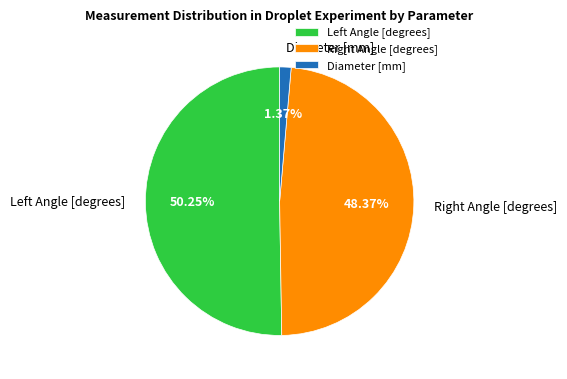

Which category accounts for the majority?

Left Angle [degrees]